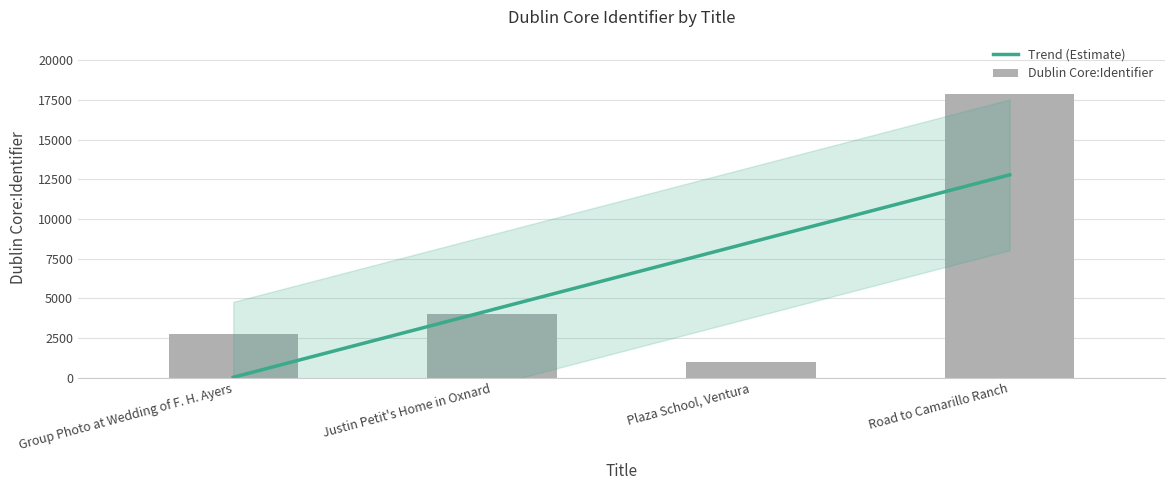

Which series has the largest range (max minus min)?

Dublin Core:Identifier